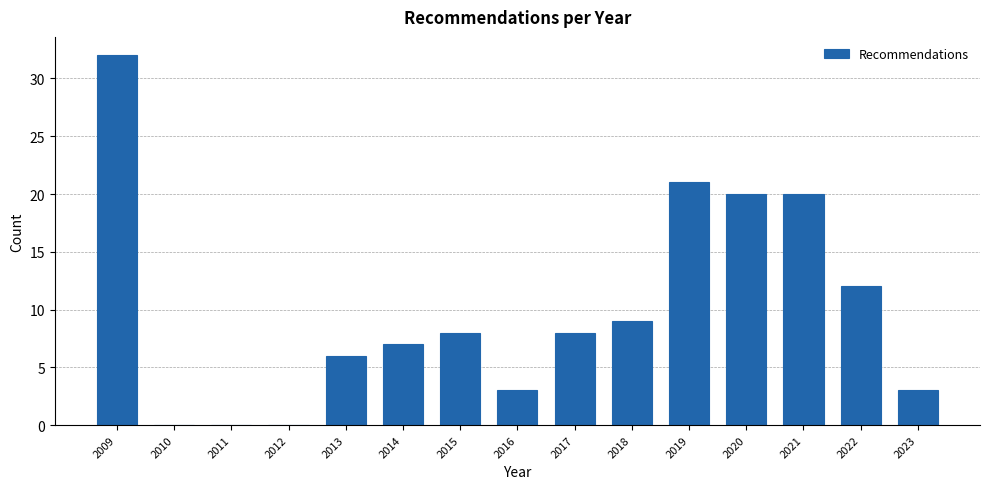

Reading right to left, extract all data points from this chart.

2023=3	2022=12	2021=20	2020=20	2019=21	2018=9	2017=8	2016=3	2015=8	2014=7	2013=6	2012=0	2011=0	2010=0	2009=32